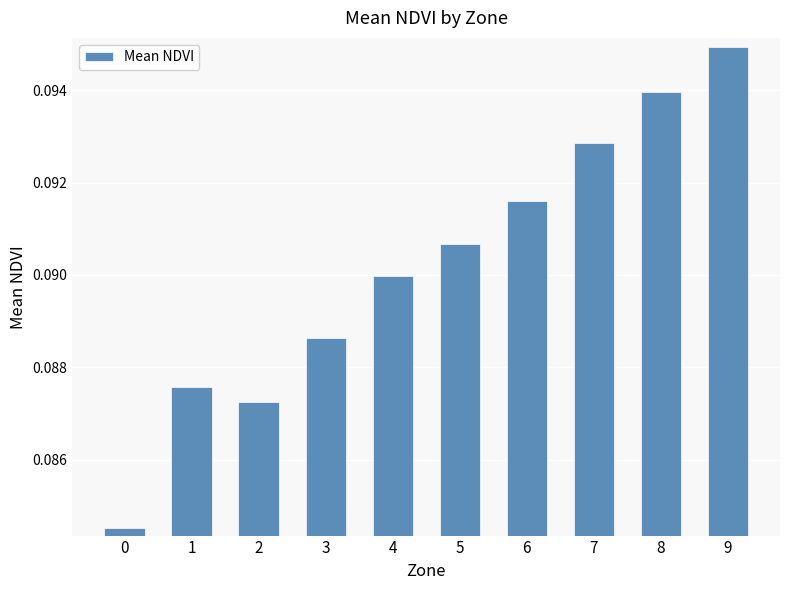

How many values are between 0 and 1?

10